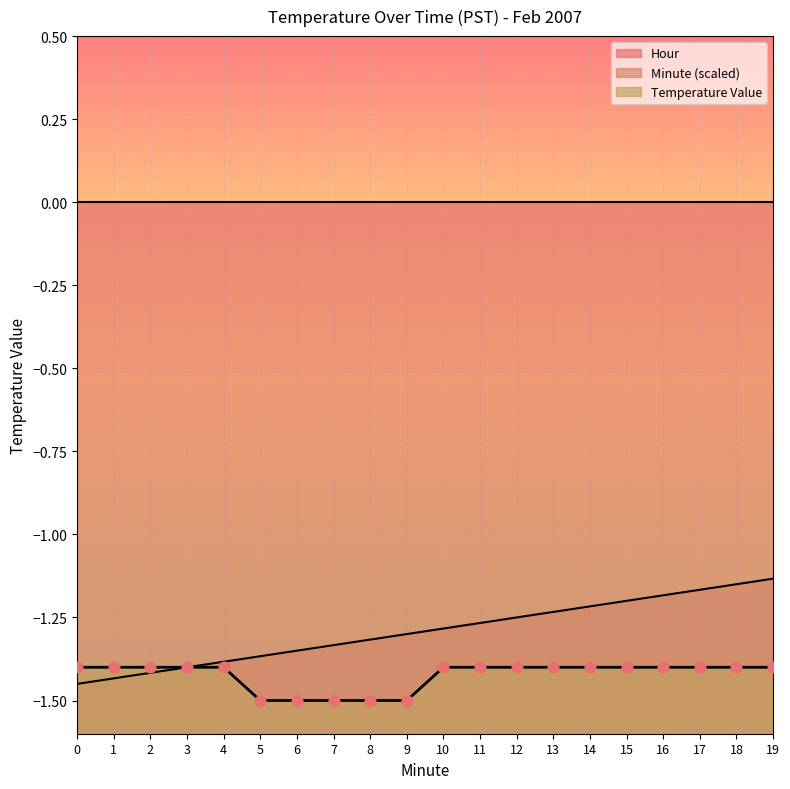

Which series reaches the minimum Y coordinate?

Value